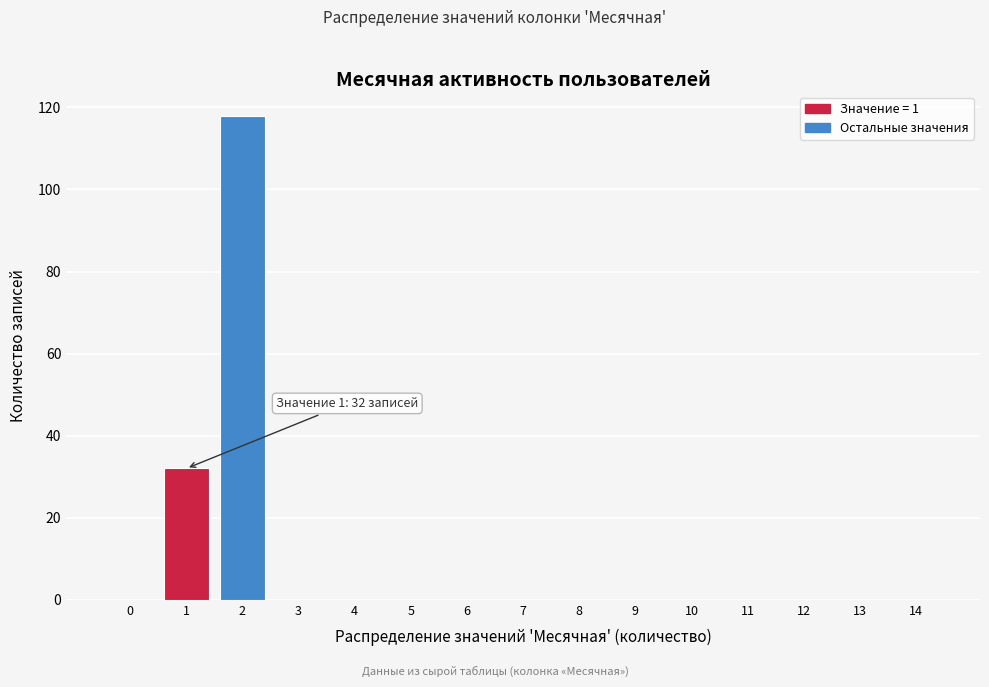

Reading right to left, transcribe all the data shown in this chart.

14=0	13=0	12=0	11=0	10=0	9=0	8=0	7=0	6=0	5=0	4=0	3=0	2=118	1=32	0=0